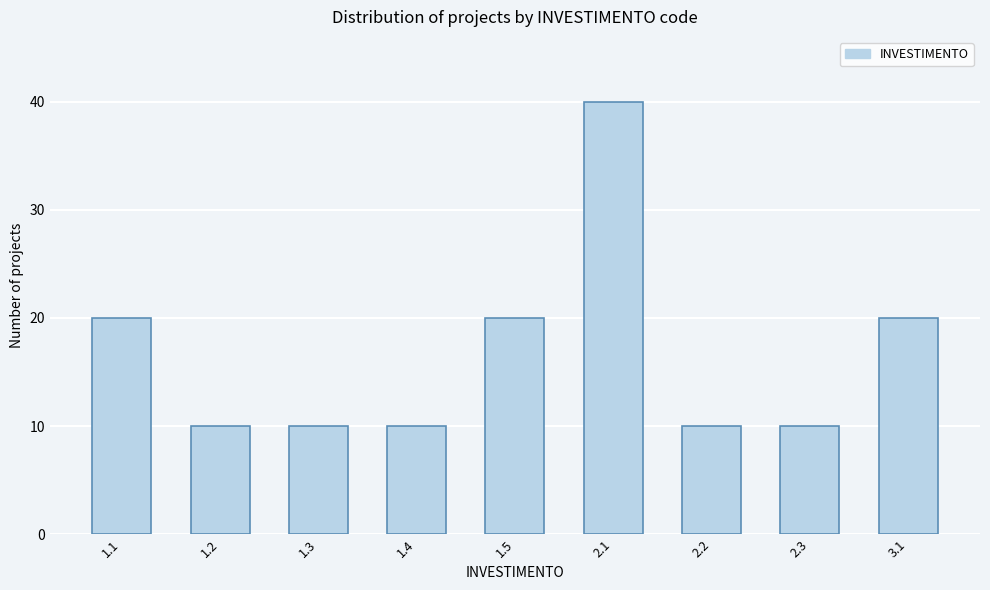

Reading right to left, what are all the values shown in this chart?

20	10	10	40	20	10	10	10	20